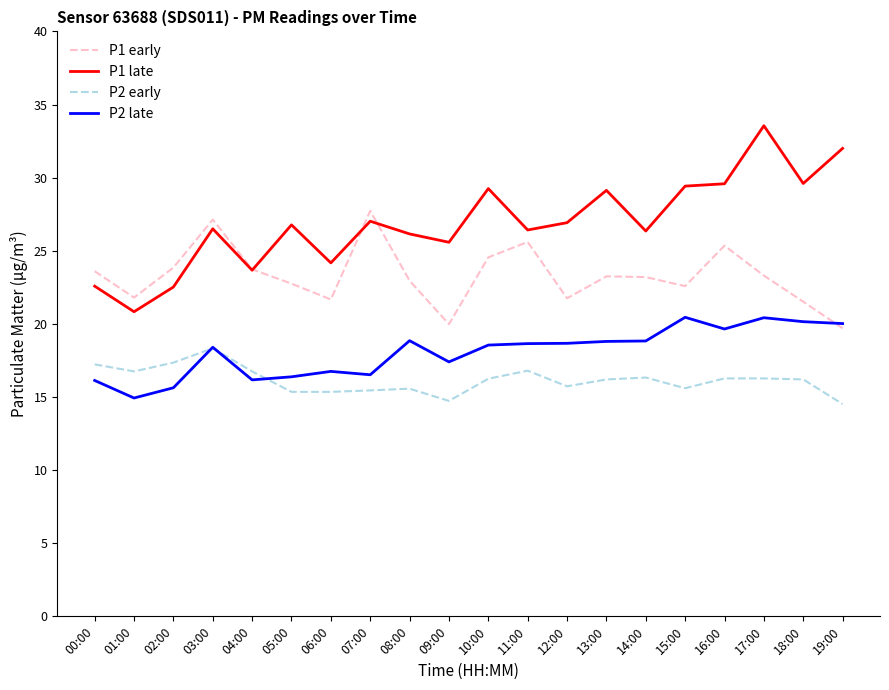

Does the chart display data point markers on the line(s)?

No